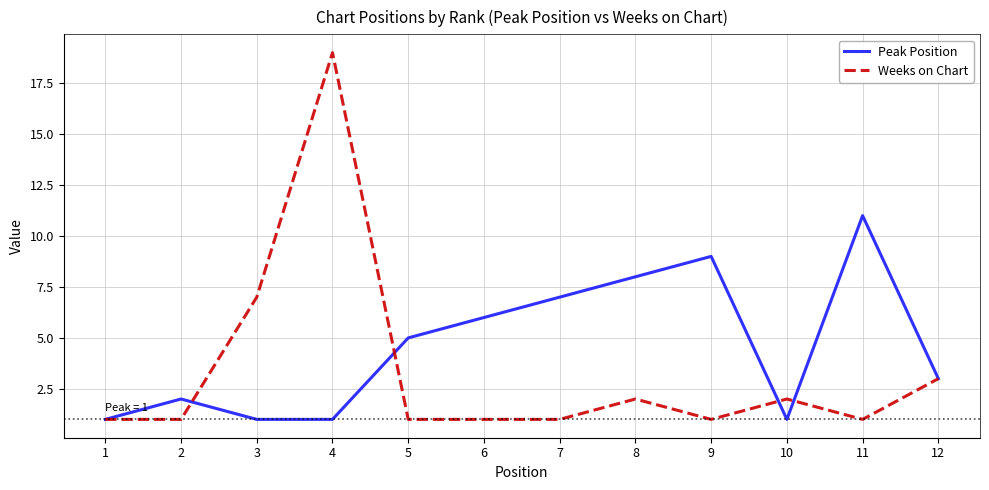

What is the difference between the maximum and minimum values in the Weeks on Chart series?

18